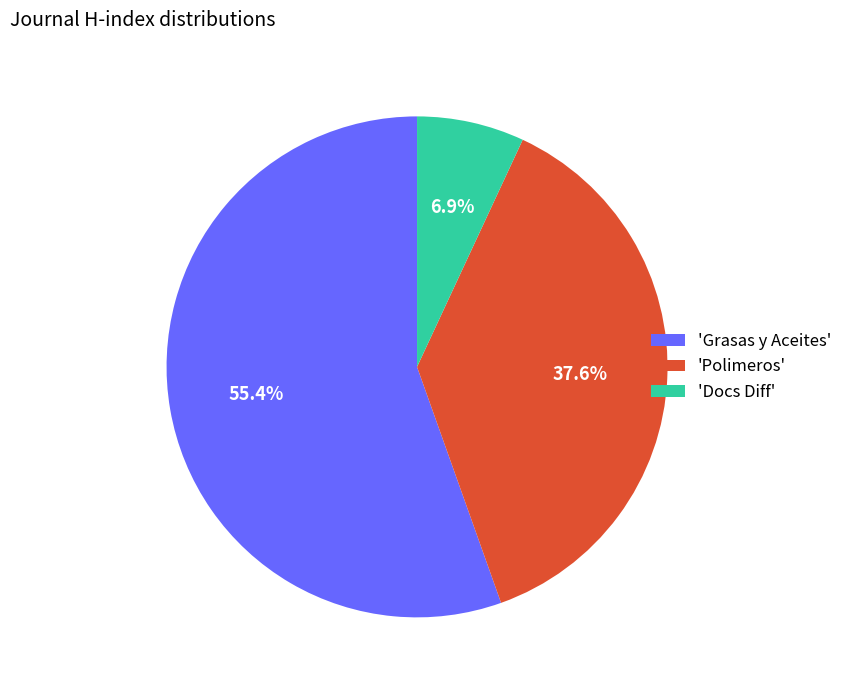

Which category has the biggest portion of the pie?

'Grasas y Aceites'